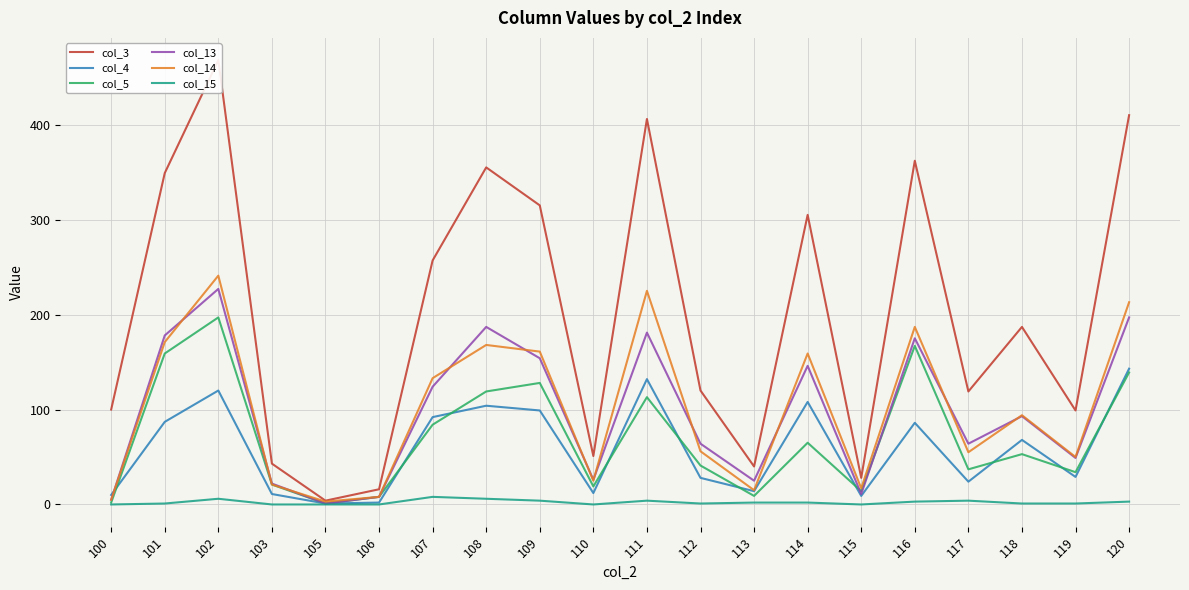

At how many categories does at least one series exceed 146?

10